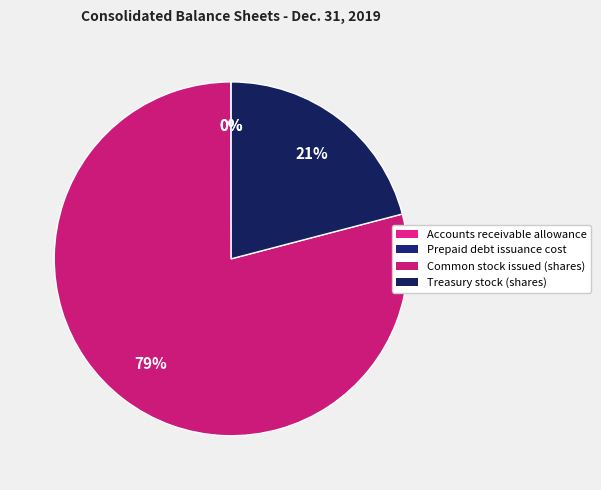

What is the majority slice?

Common stock issued (shares)